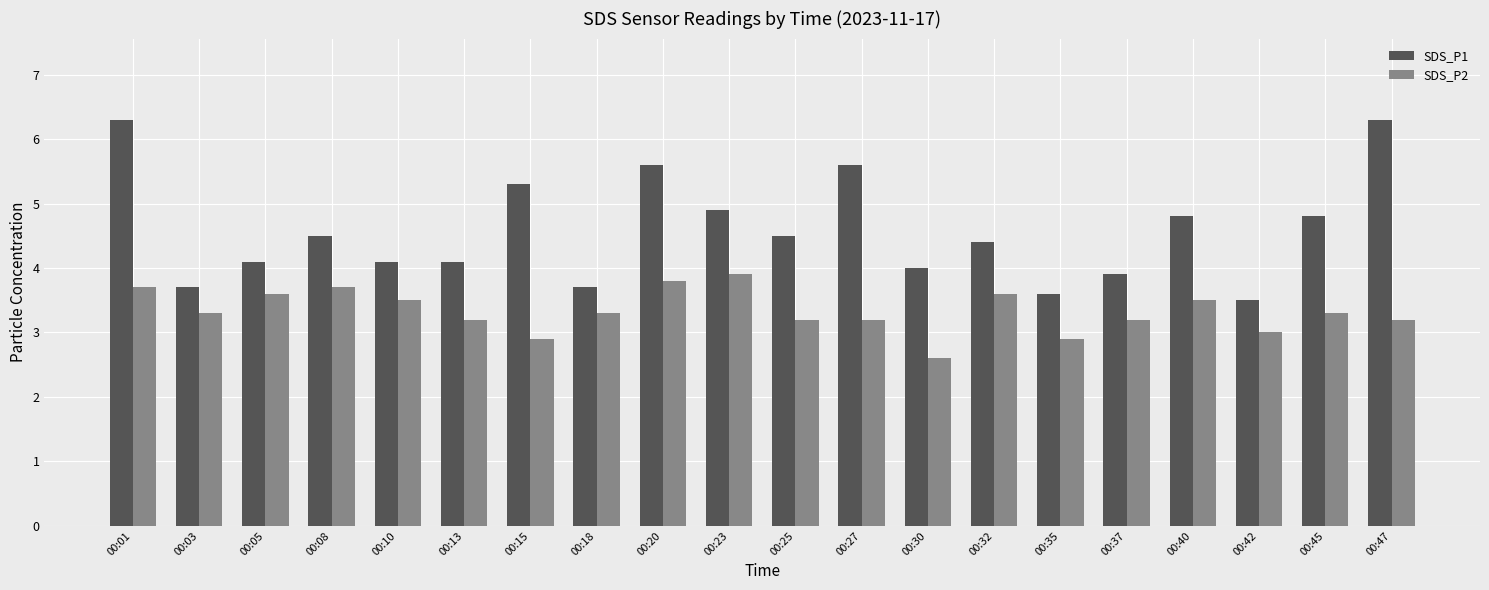

What is the difference between the maximum and minimum values in the SDS_P1 series?

2.8